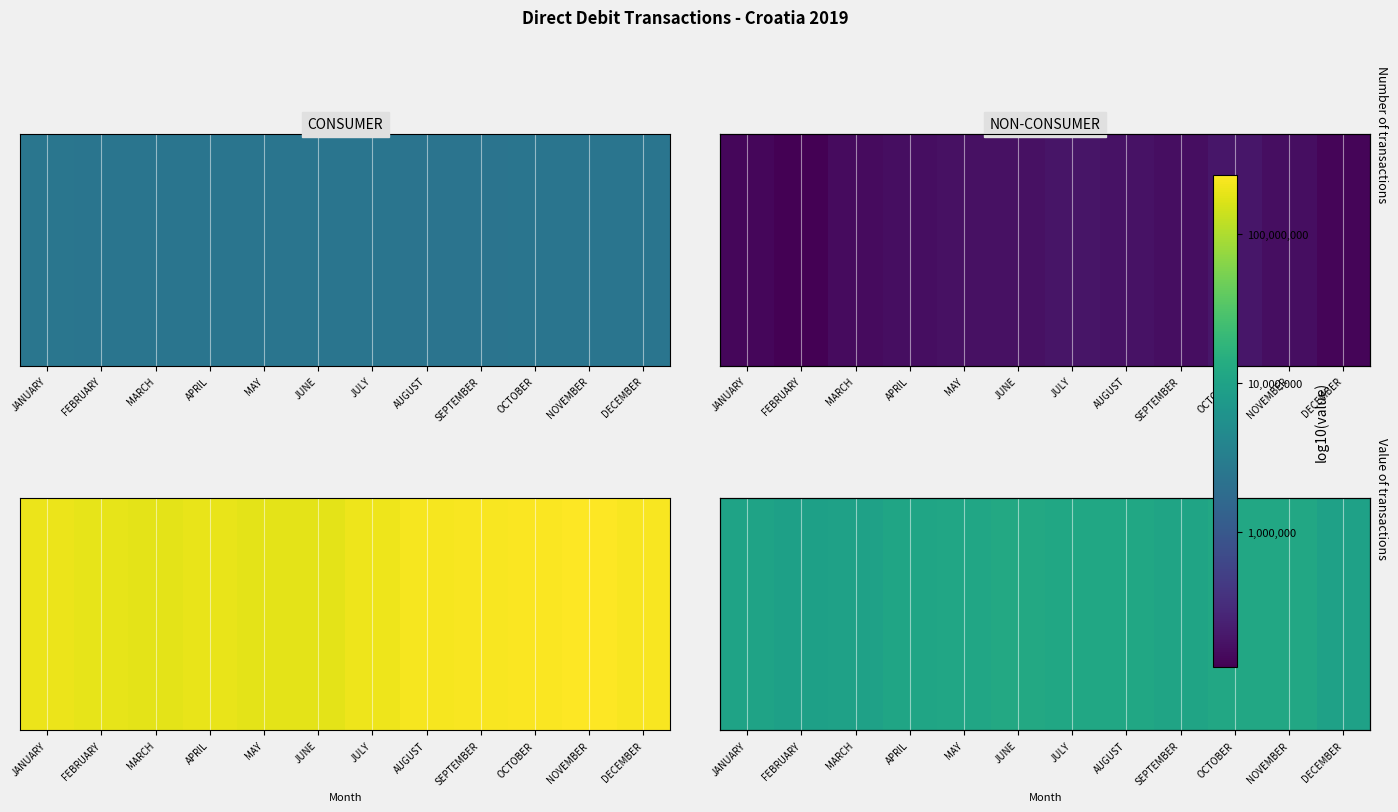

Read the value at JANUARY.

7.0